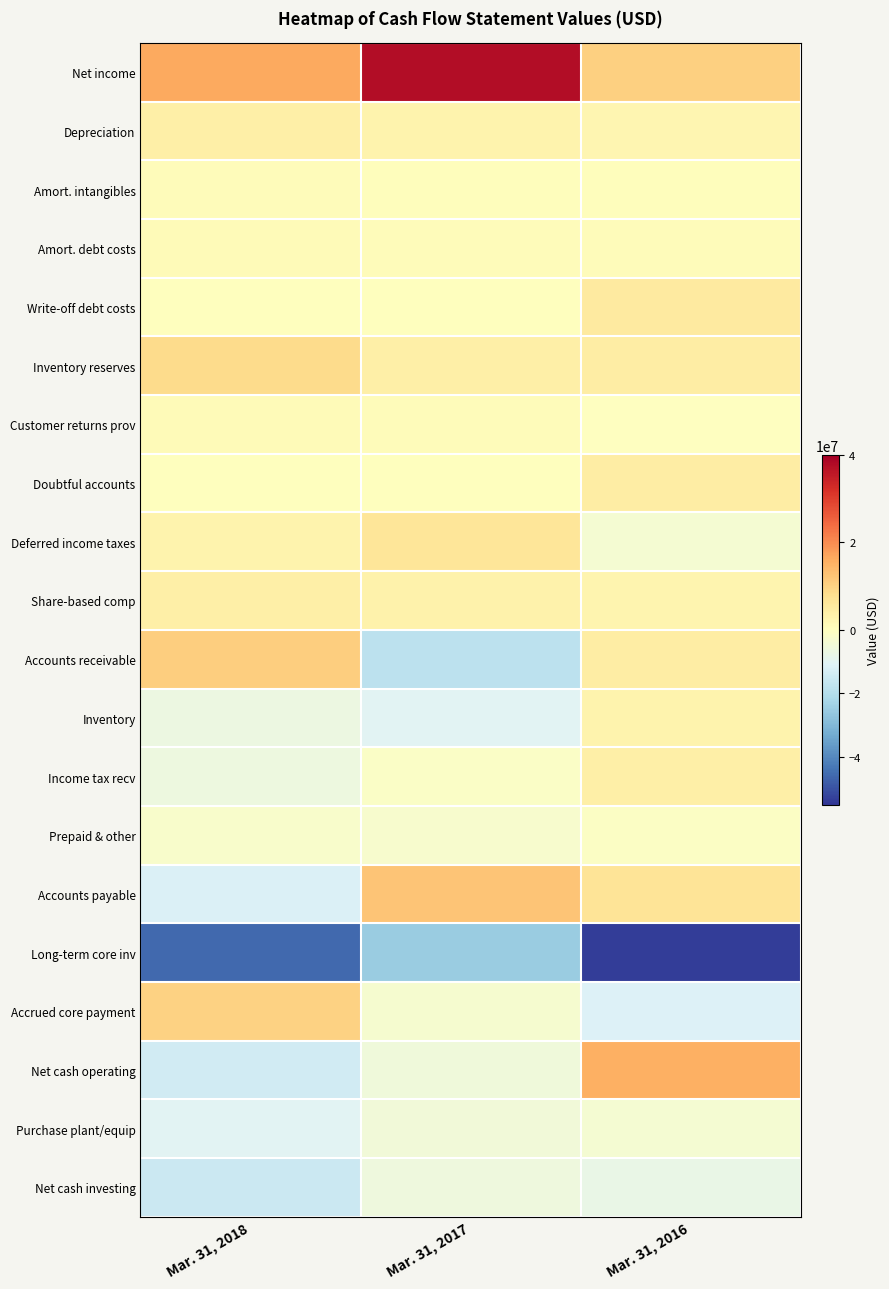

At which category does the chart reach its minimum across all series?

Mar. 31, 2016